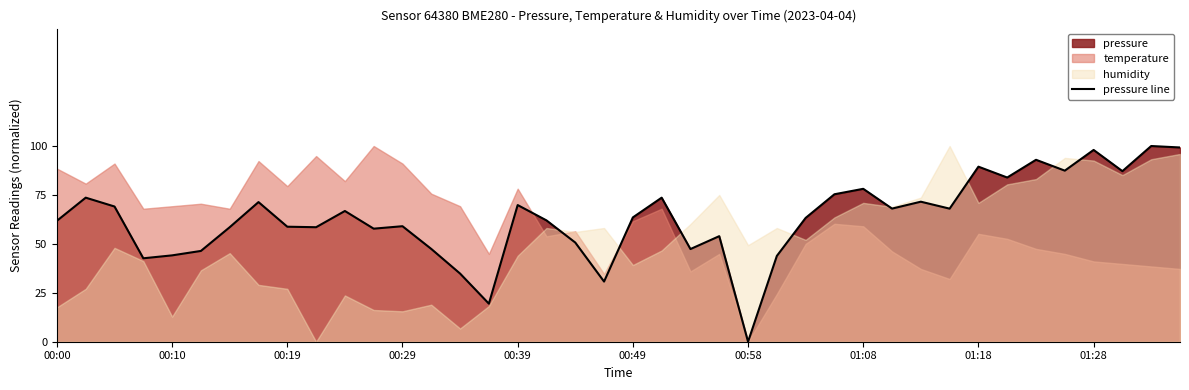

What is the maximum value for pressure line?

100.0